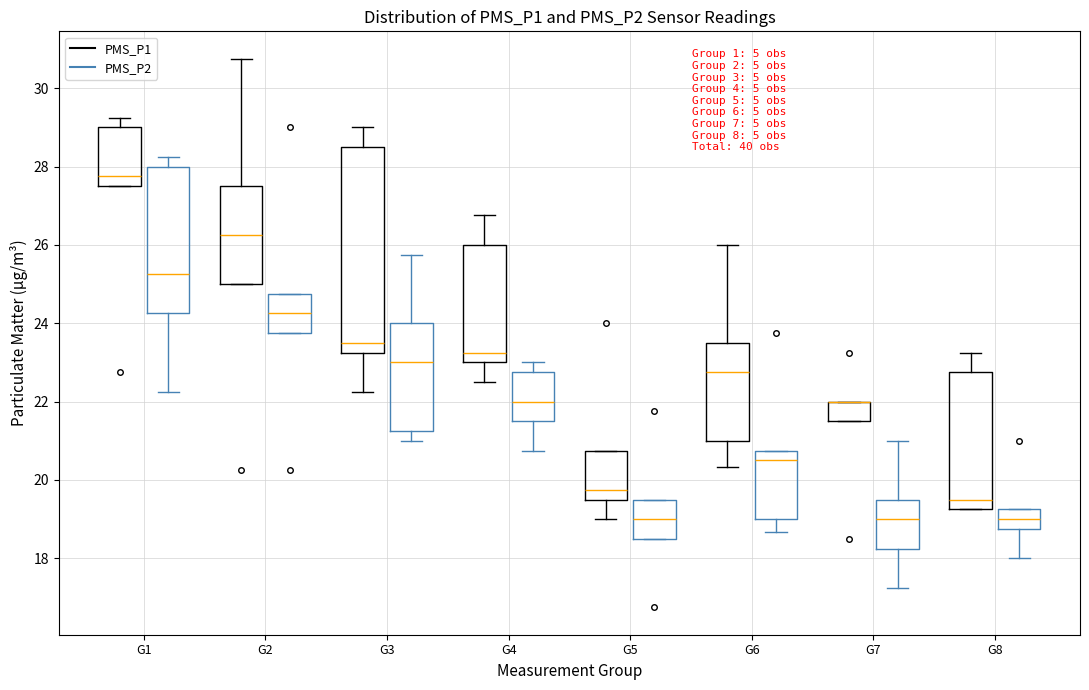

Reading left to right, read every box against the y-axis: the position of its median line, the range the box covers, and the ends of its whiskers. The values are not printed on the chart, so give them approximately, as read against the axis.

G1 (PMS_P1): median 27.8, box 27.6 to 29.0, whiskers 27.6 to 29.2
G1 (PMS_P2): median 25.2, box 24.2 to 28.0, whiskers 22.2 to 28.2
G2 (PMS_P1): median 26.2, box 25.0 to 27.6, whiskers 25.0 to 30.8
G2 (PMS_P2): median 24.2, box 23.8 to 24.8, whiskers 23.8 to 24.8
G3 (PMS_P1): median 23.6, box 23.2 to 28.6, whiskers 22.2 to 29.0
G3 (PMS_P2): median 23.0, box 21.2 to 24.0, whiskers 21.0 to 25.8
G4 (PMS_P1): median 23.2, box 23.0 to 26.0, whiskers 22.6 to 26.8
G4 (PMS_P2): median 22.0, box 21.6 to 22.8, whiskers 20.8 to 23.0
G5 (PMS_P1): median 19.8, box 19.6 to 20.8, whiskers 19.0 to 20.8
G5 (PMS_P2): median 19.0, box 18.6 to 19.6, whiskers 18.6 to 19.6
G6 (PMS_P1): median 22.8, box 21.0 to 23.6, whiskers 20.4 to 26.0
G6 (PMS_P2): median 20.6, box 19.0 to 20.8, whiskers 18.6 to 20.8
G7 (PMS_P1): median 22.0 (drawn on the box's upper edge), box 21.6 to 22.0, whiskers 21.6 to 22.0
G7 (PMS_P2): median 19.0, box 18.2 to 19.6, whiskers 17.2 to 21.0
G8 (PMS_P1): median 19.6, box 19.2 to 22.8, whiskers 19.2 to 23.2
G8 (PMS_P2): median 19.0, box 18.8 to 19.2, whiskers 18.0 to 19.2